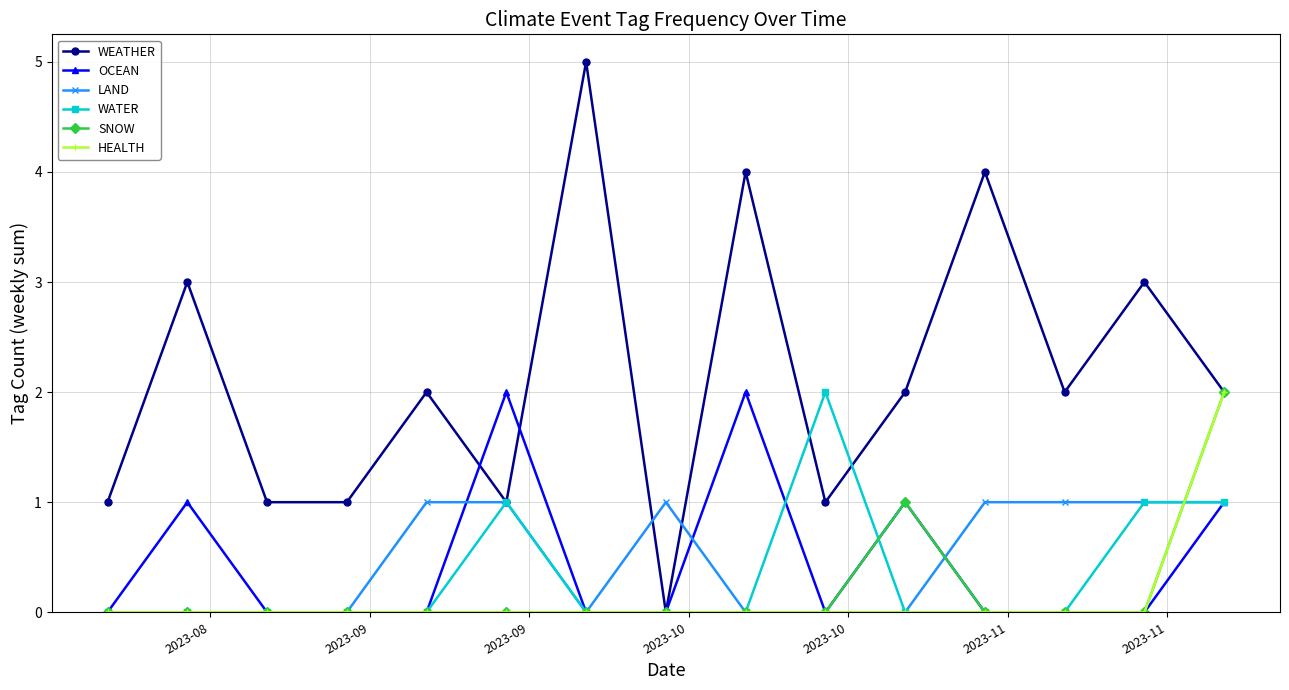

Count the number of categories in the chart.

15